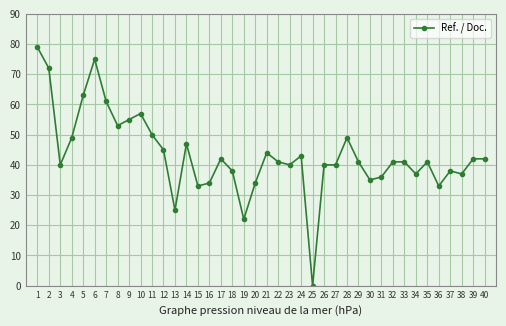

True or false: the data has more than 1 interior local peaks.

True